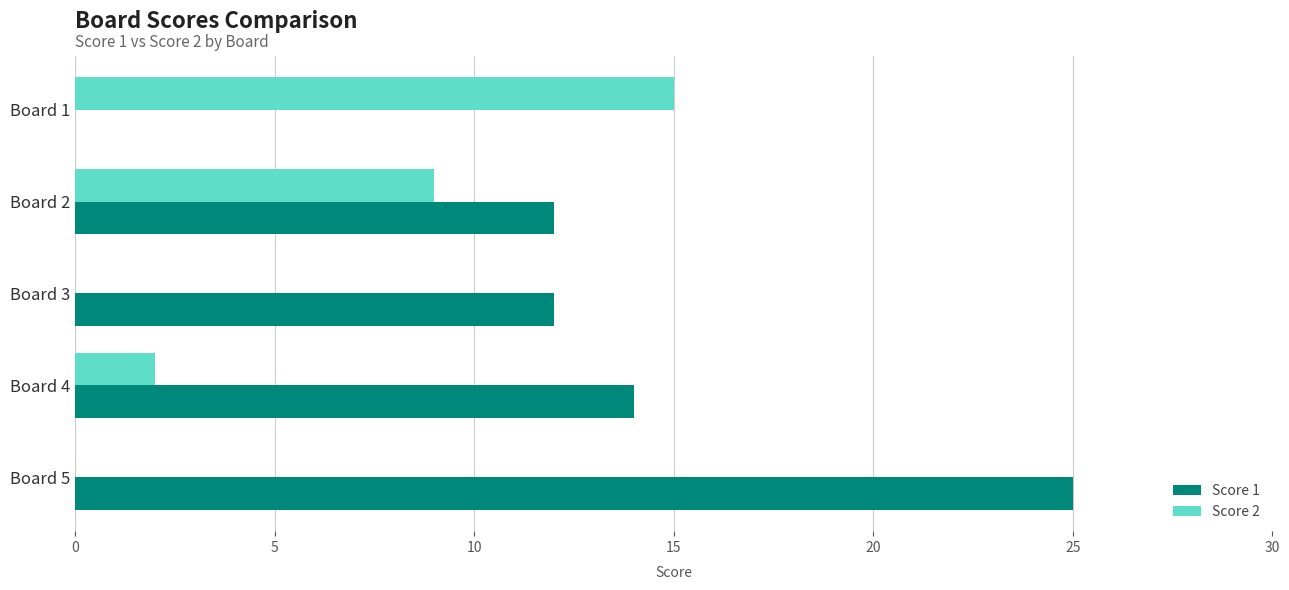

At which category is the sum across all series the highest?

Board 5